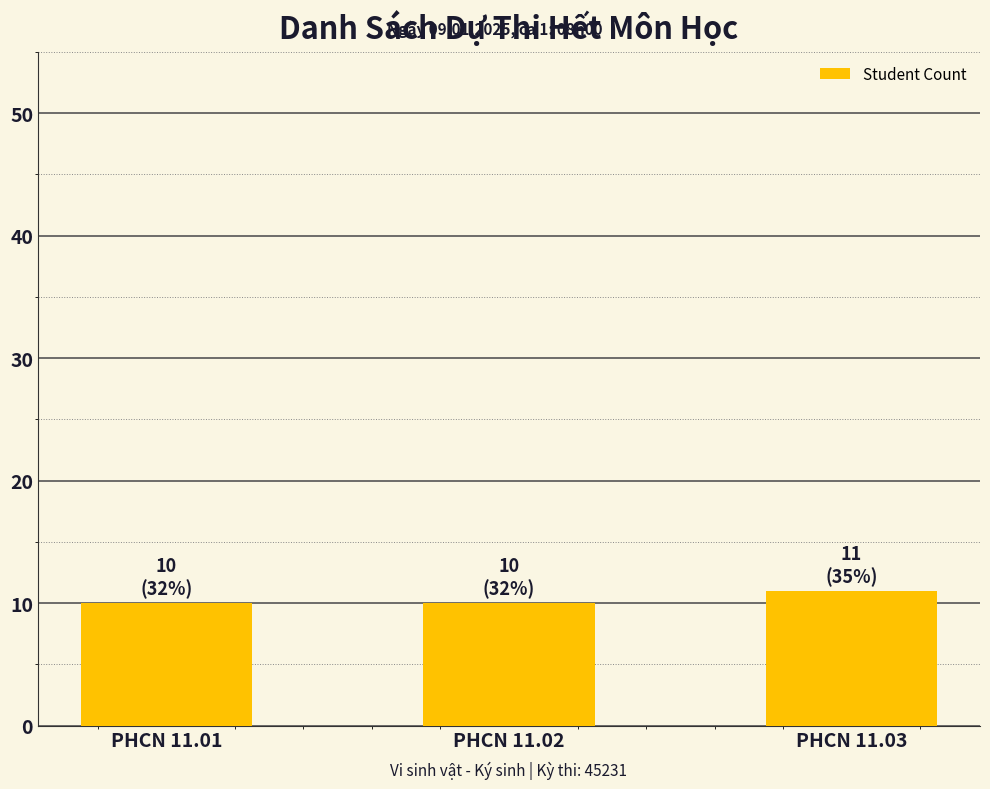

Are the bars grouped side by side (vs. stacked)?

No